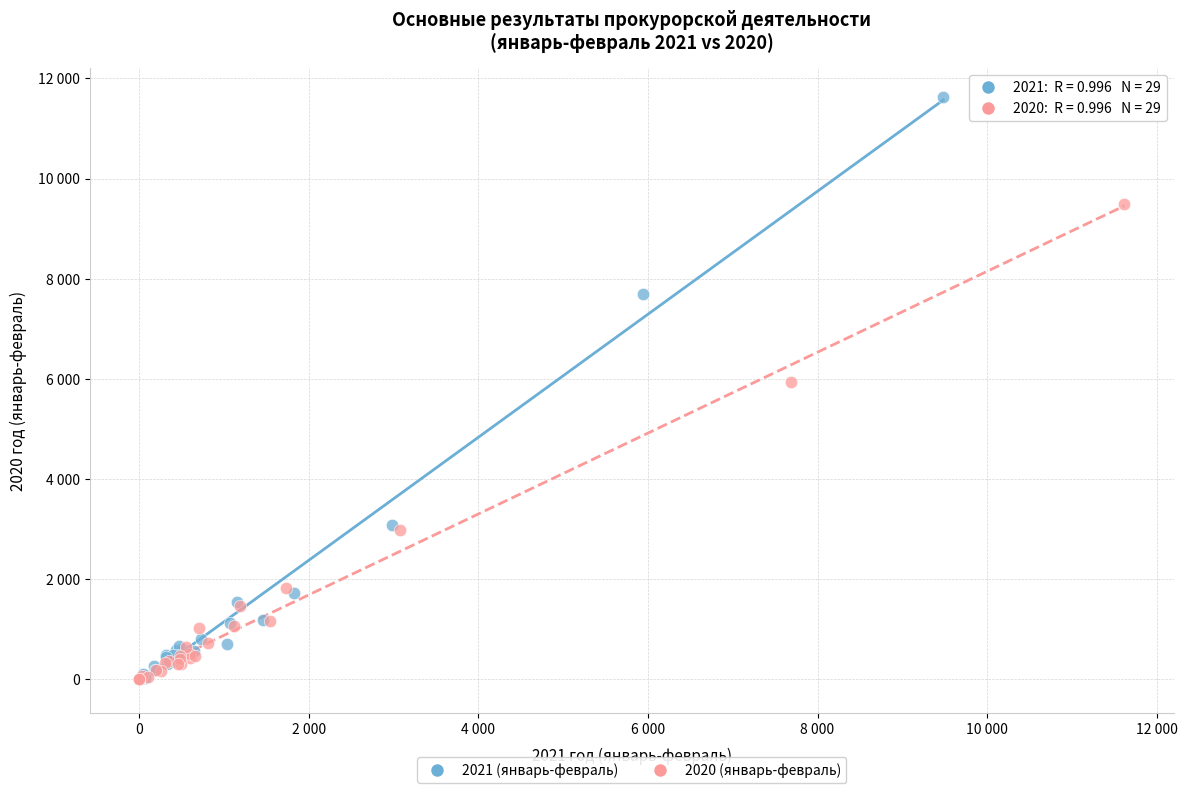

What are all the series names shown in the legend?

2021 (январь-февраль), 2020 (январь-февраль)